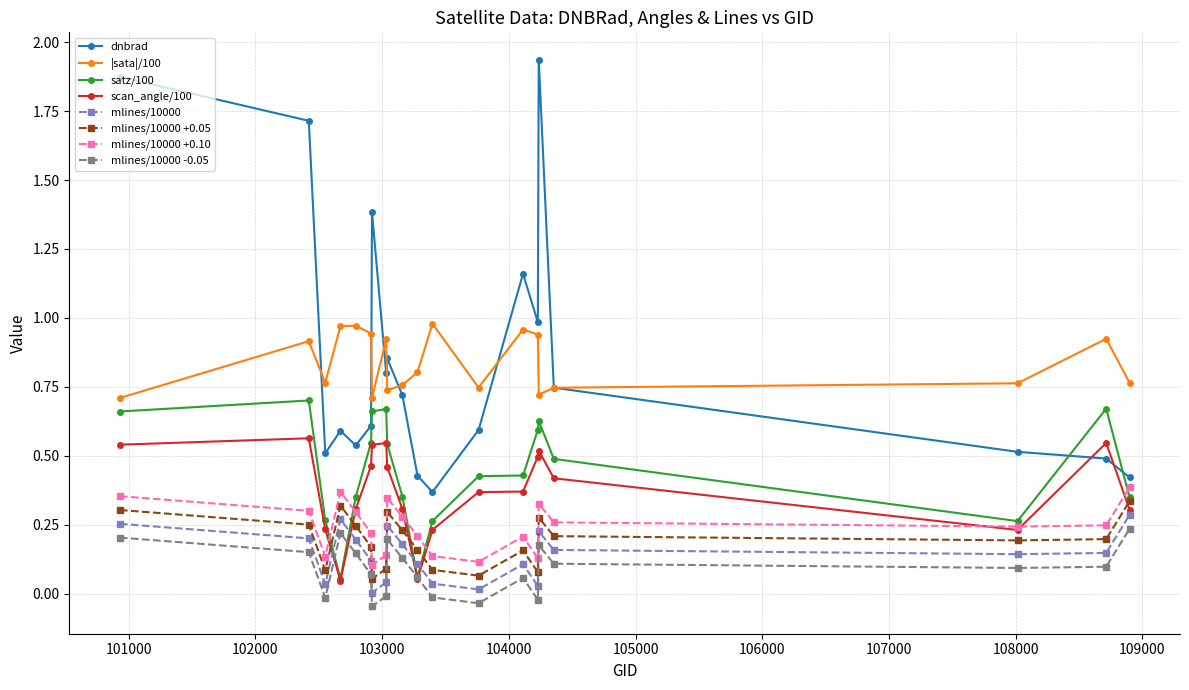

At how many categories does at least one series exceed 1?

5